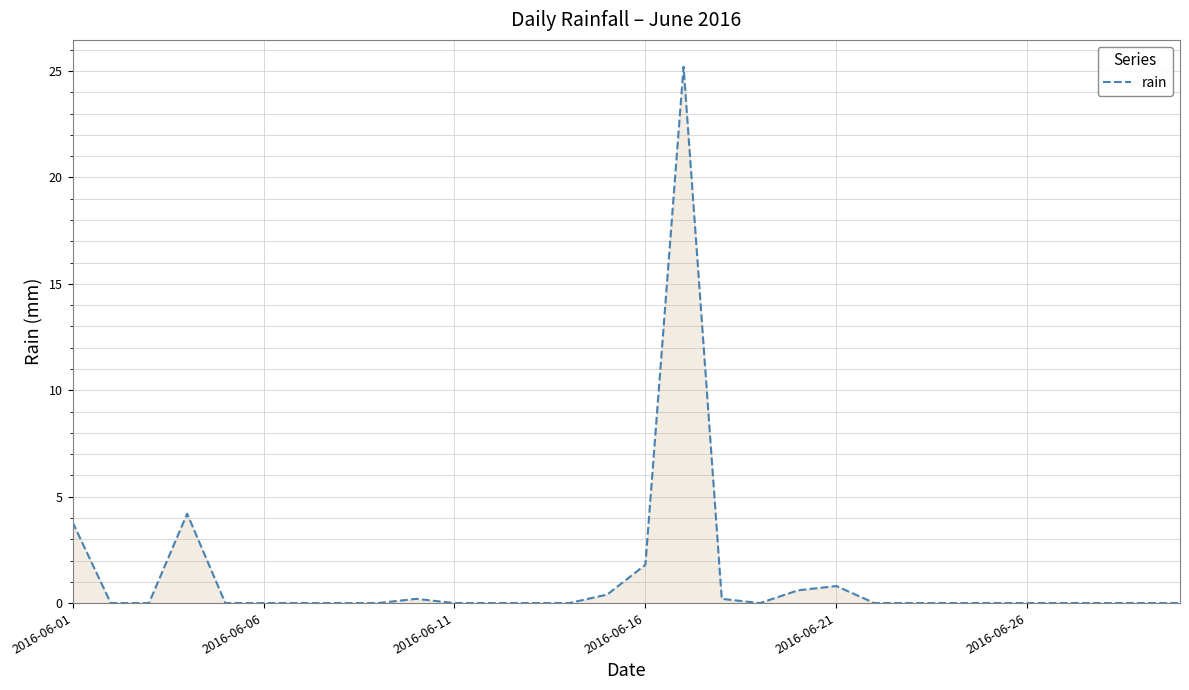

What is the greatest value displayed?

25.2